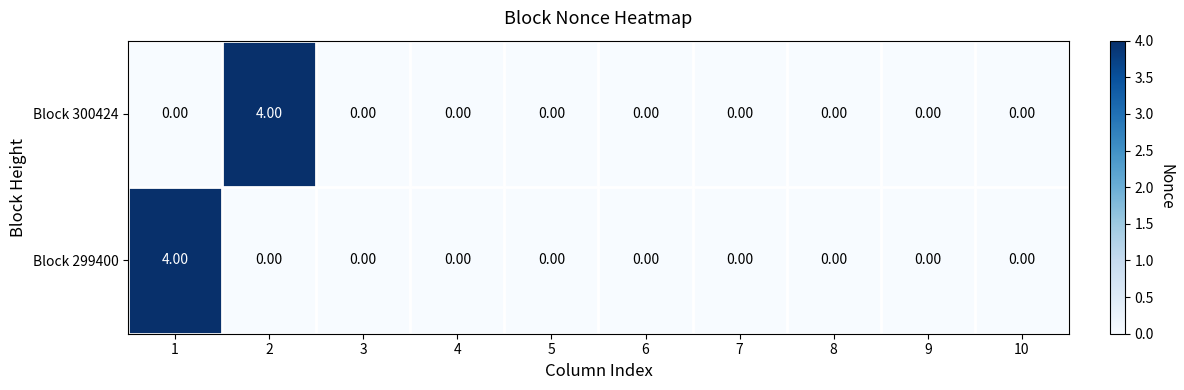

What is the difference between the maximum and minimum values in the Block 300424 series?

4